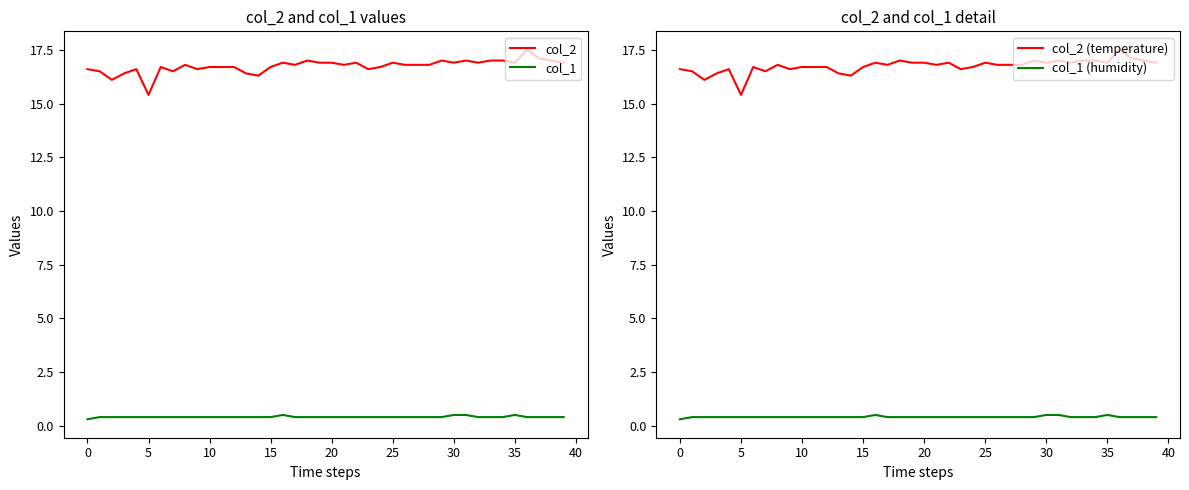

What is the greatest value displayed?

17.5